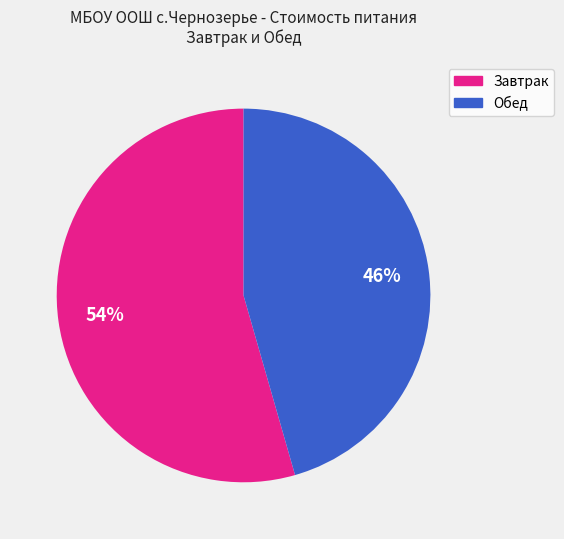

Is there any slice that represents more than half of the pie?

Yes